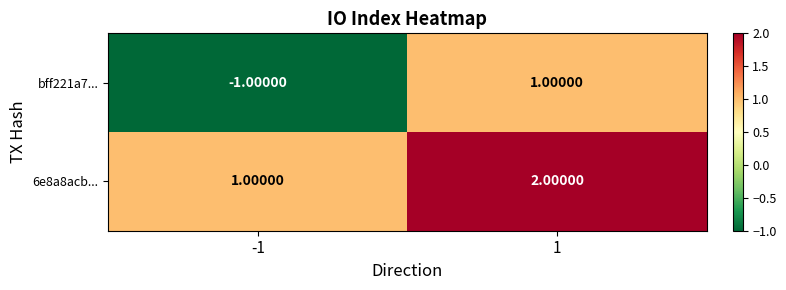

At how many categories does at least one series exceed 0?

2